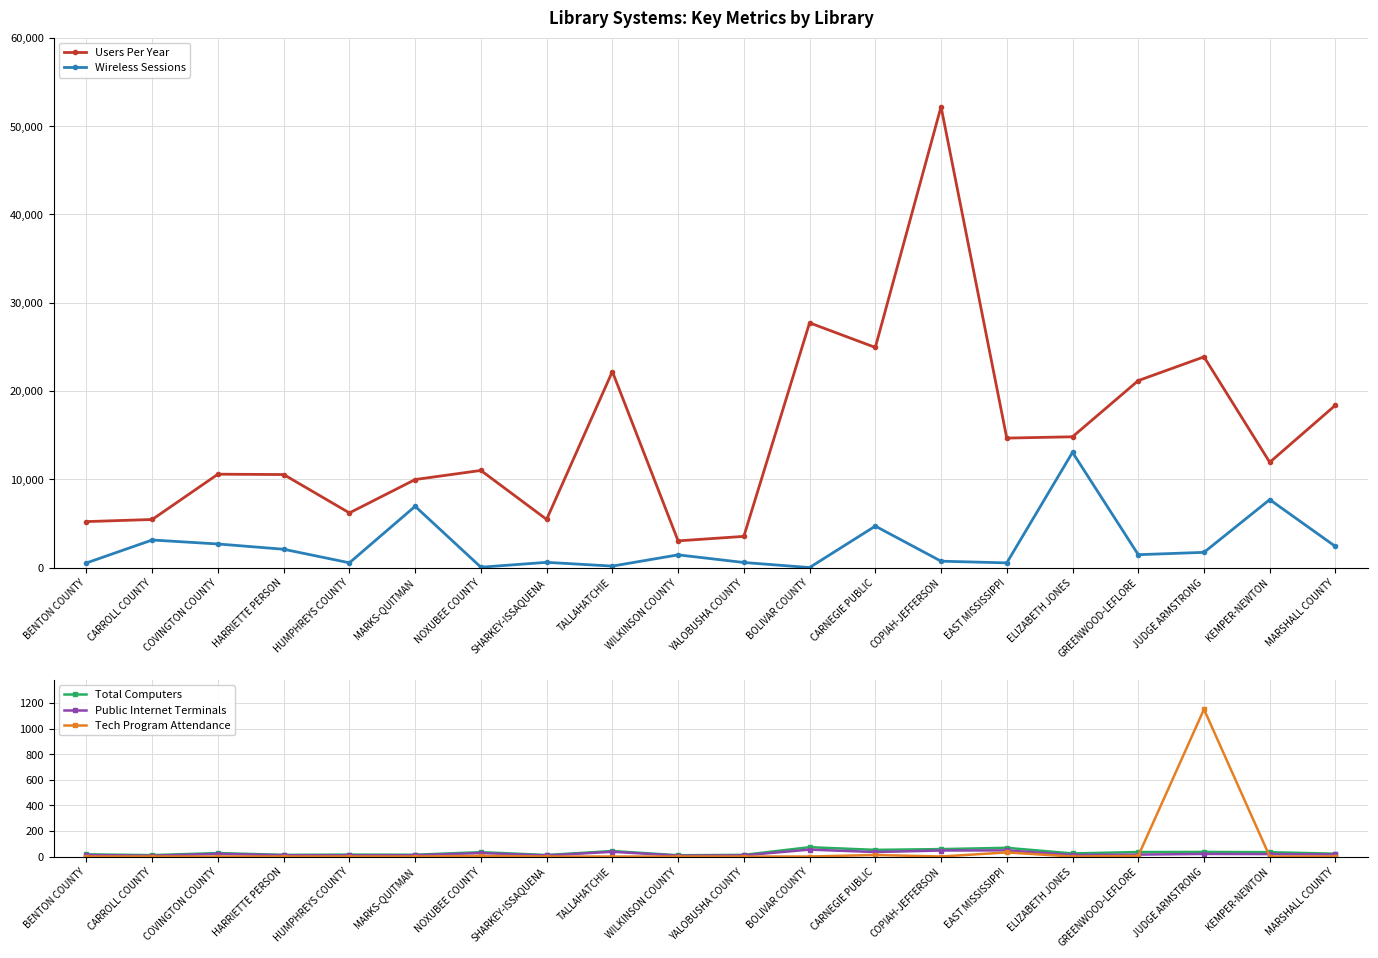

Reading left to right, extract all data points from this chart.

Users Per Year: 5206	5444	10575	10535	6188	9970	11000	5452	22206	3022	3530	27721	24935	52208	14664	14813	21176	23867	11924	18394
Wireless Sessions: 522	3120	2670	2071	538	6936	40	589	164	1437	572	0	4695	720	528	13050	1456	1721	7695	2387
Total Computers: 17	11	27	13	15	14	34	12	43	10	13	73	52	58	68	24	35	36	34	22
Public Internet Terminals: 12	6	21	10	9	10	27	8	37	7	9	54	35	47	48	12	15	20	19	16
Tech Program Attendance: 0	0	0	0	0	0	5	0	0	0	0	0	12	0	32	0	5	1152	0	0